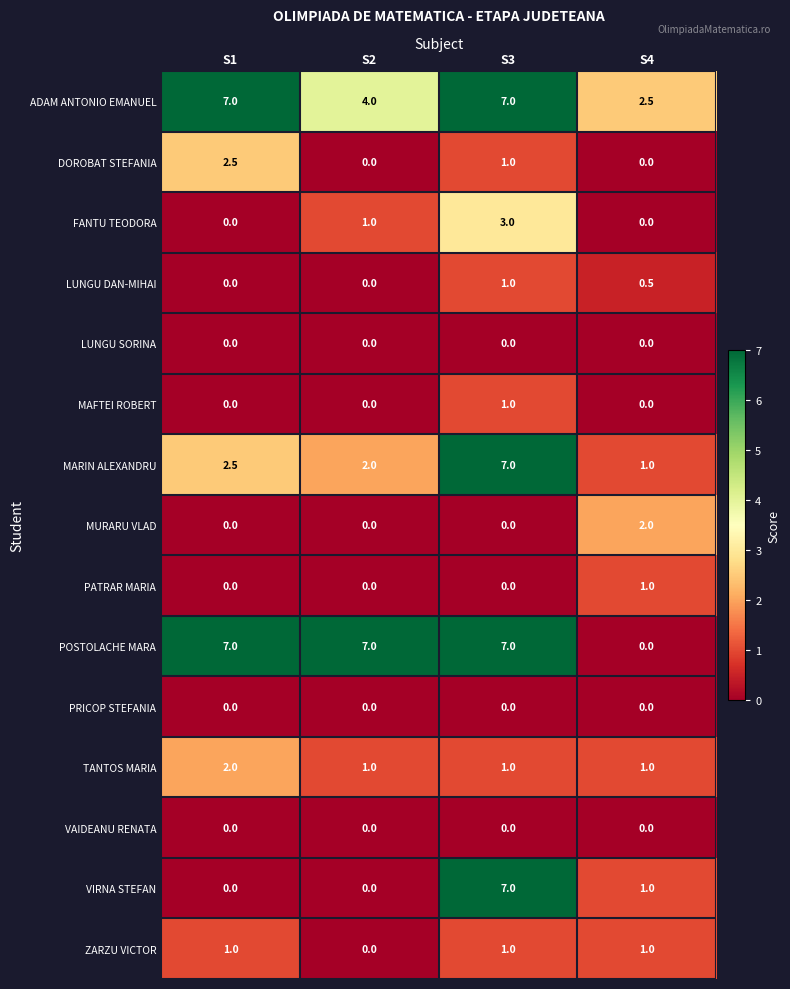

Is it true that ZARZU VICTOR equals 1.5 at S3?

False